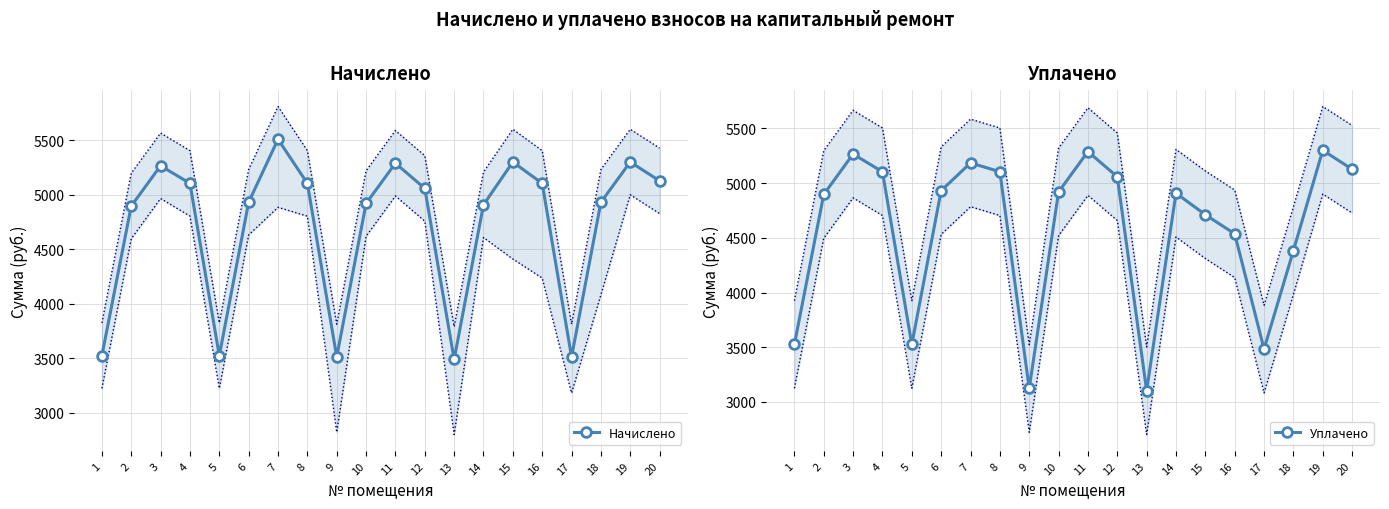

What is the value of the Начислено point at the 20th from the left?

5126.4